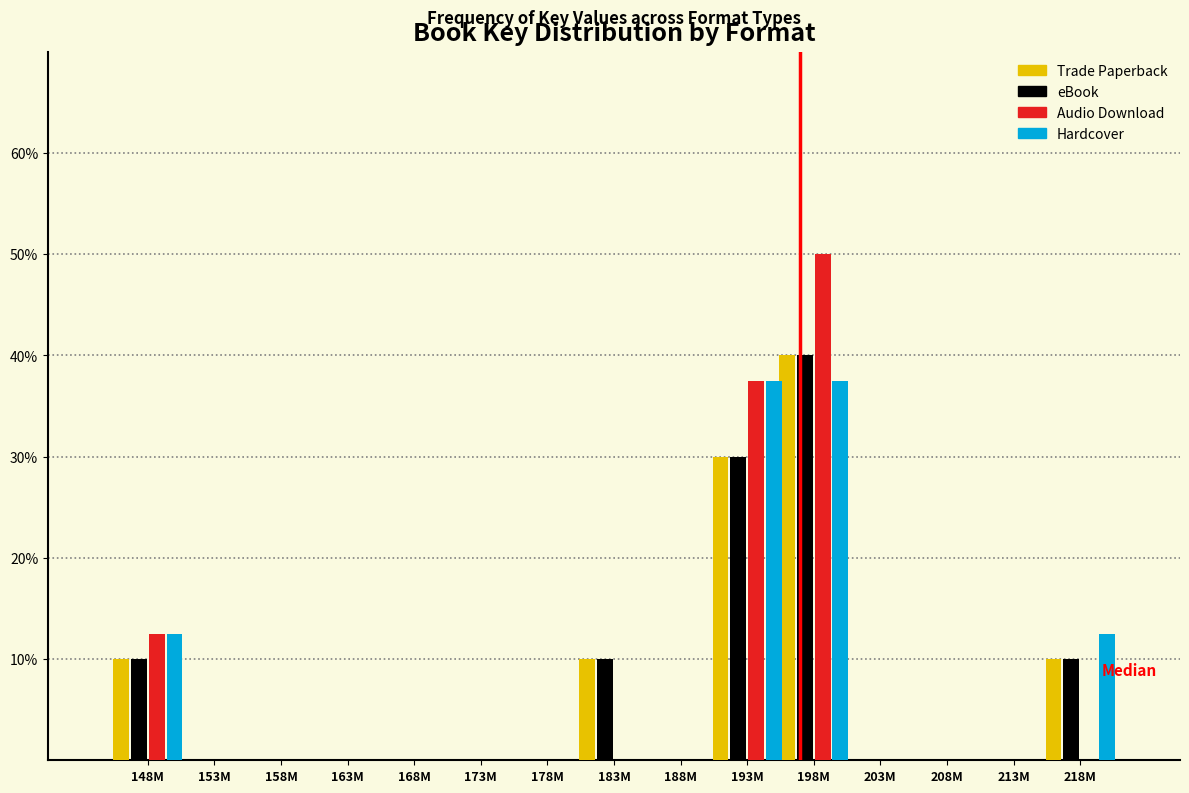

The value of eBook at 193M is 30.0. True or false?

True